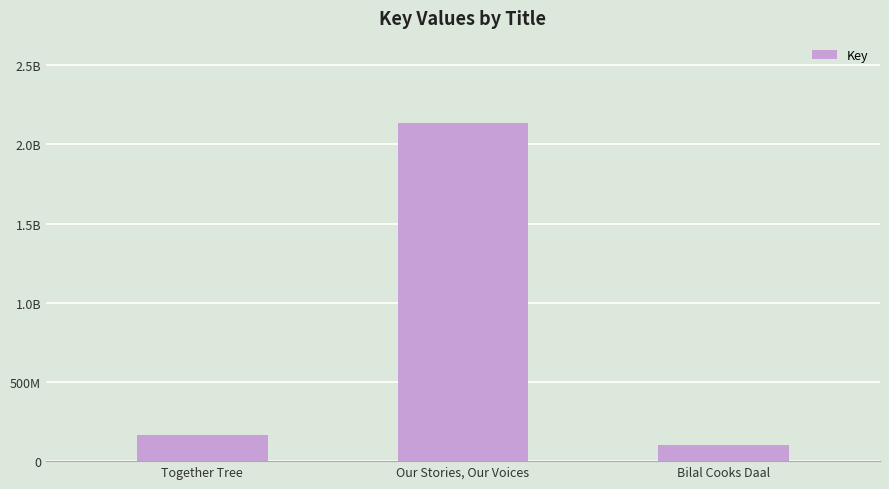

What is the smallest value displayed?

100225140